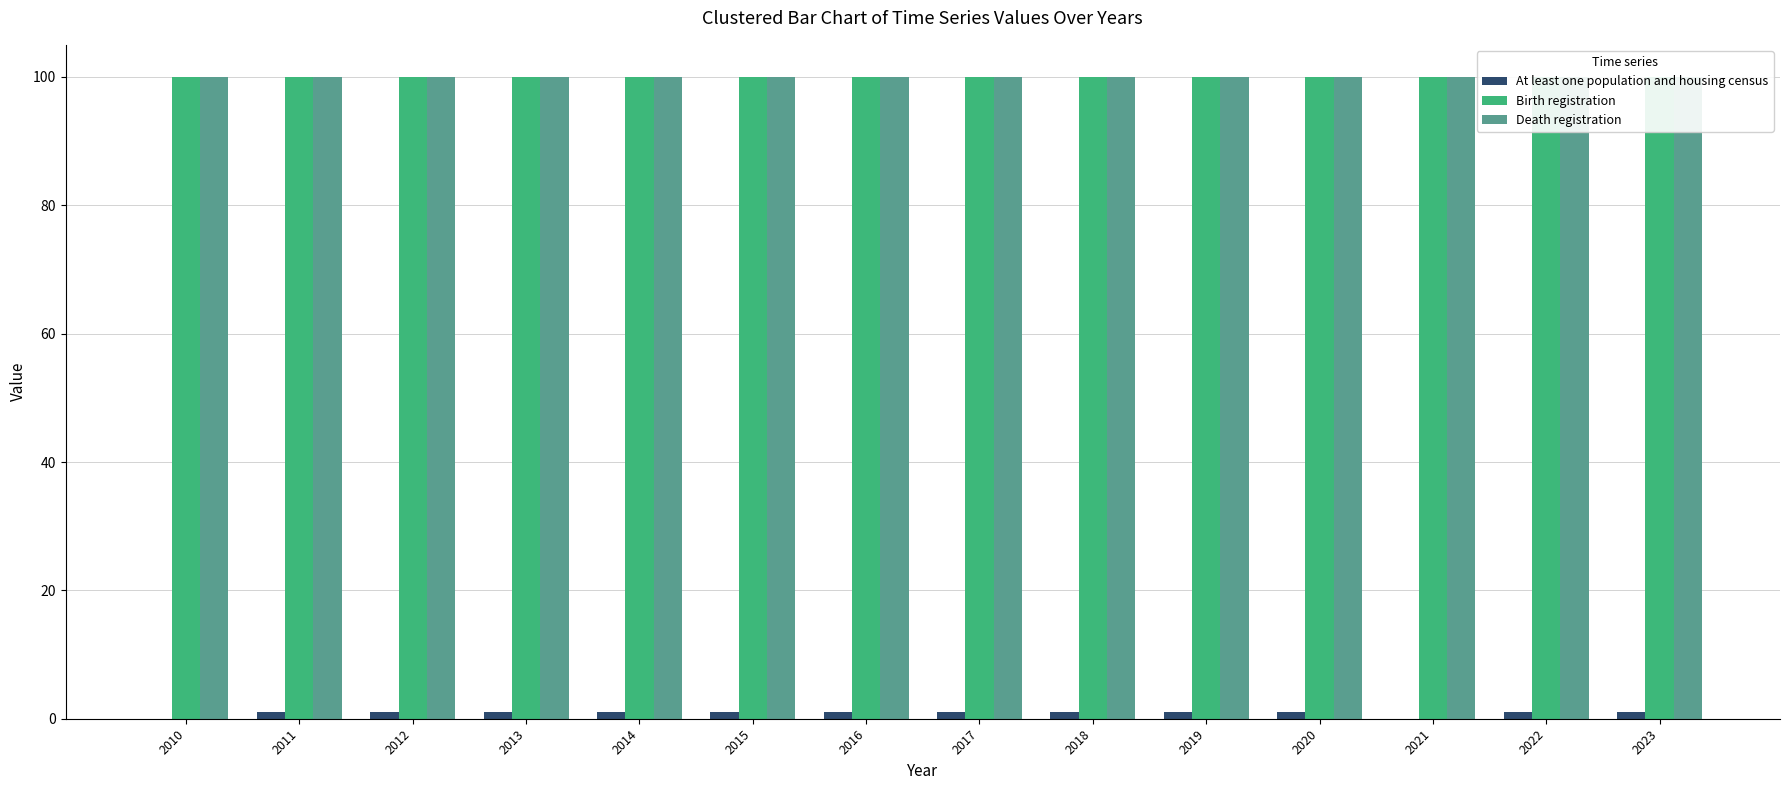

Rank the categories by At least one population and housing census value from highest to lowest.

2011, 2012, 2013, 2014, 2015, 2016, 2017, 2018, 2019, 2020, 2022, 2023, 2010, 2021